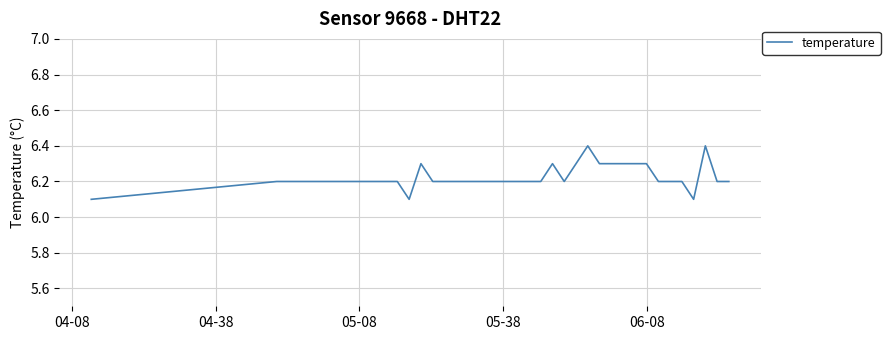

What is the smallest value displayed?

6.1